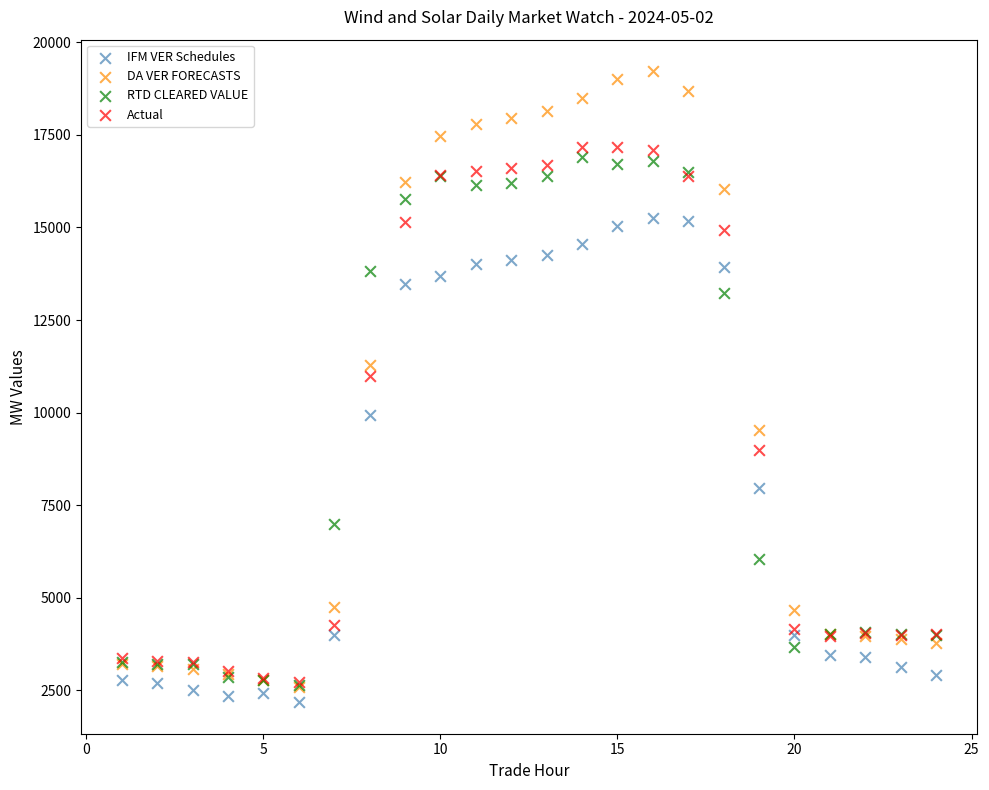

Across all series, what Y value is closest to 10701?

10999.5